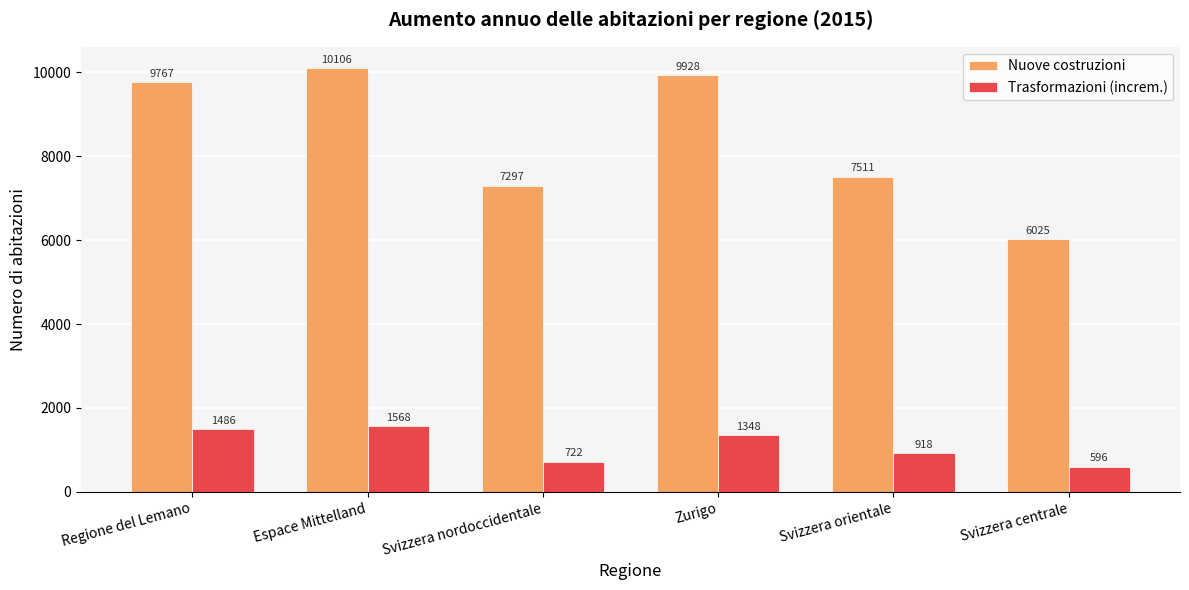

What position from the left is Espace Mittelland?

2